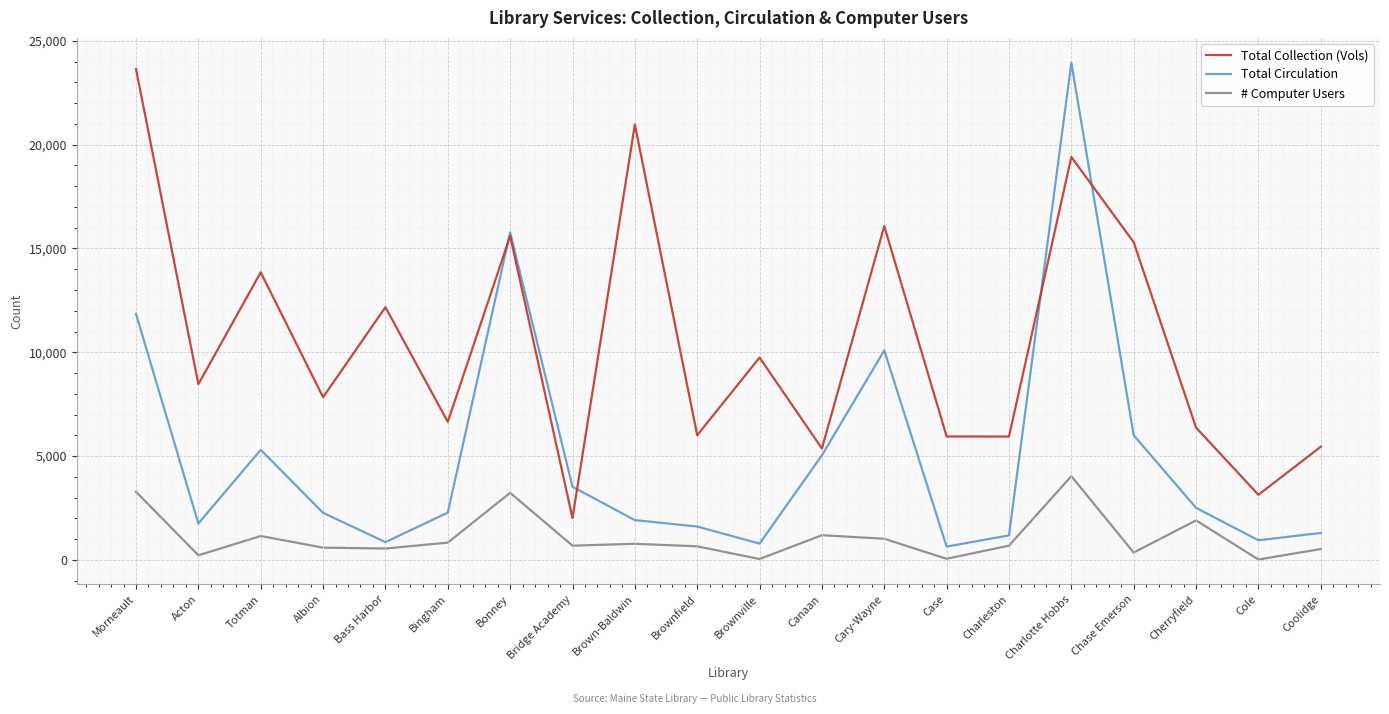

What are all the series names shown in the legend?

Total Collection (Vols), Total Circulation, # Computer Users